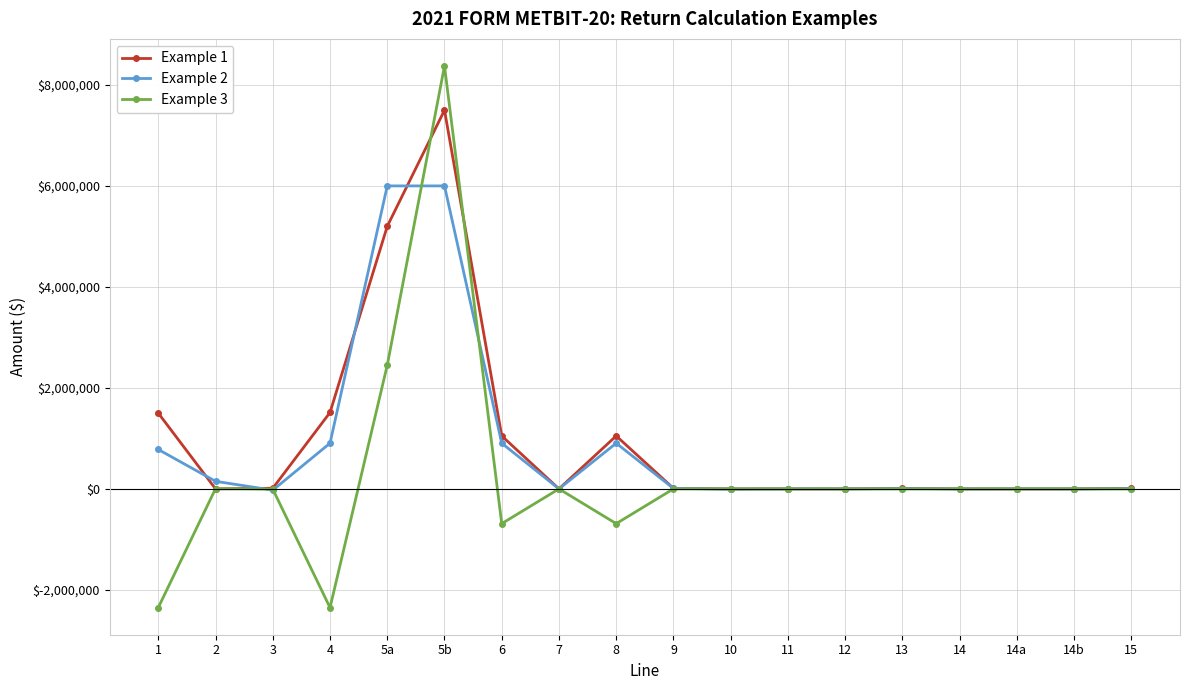

The value of Example 1 at 6 is 1049027. True or false?

True